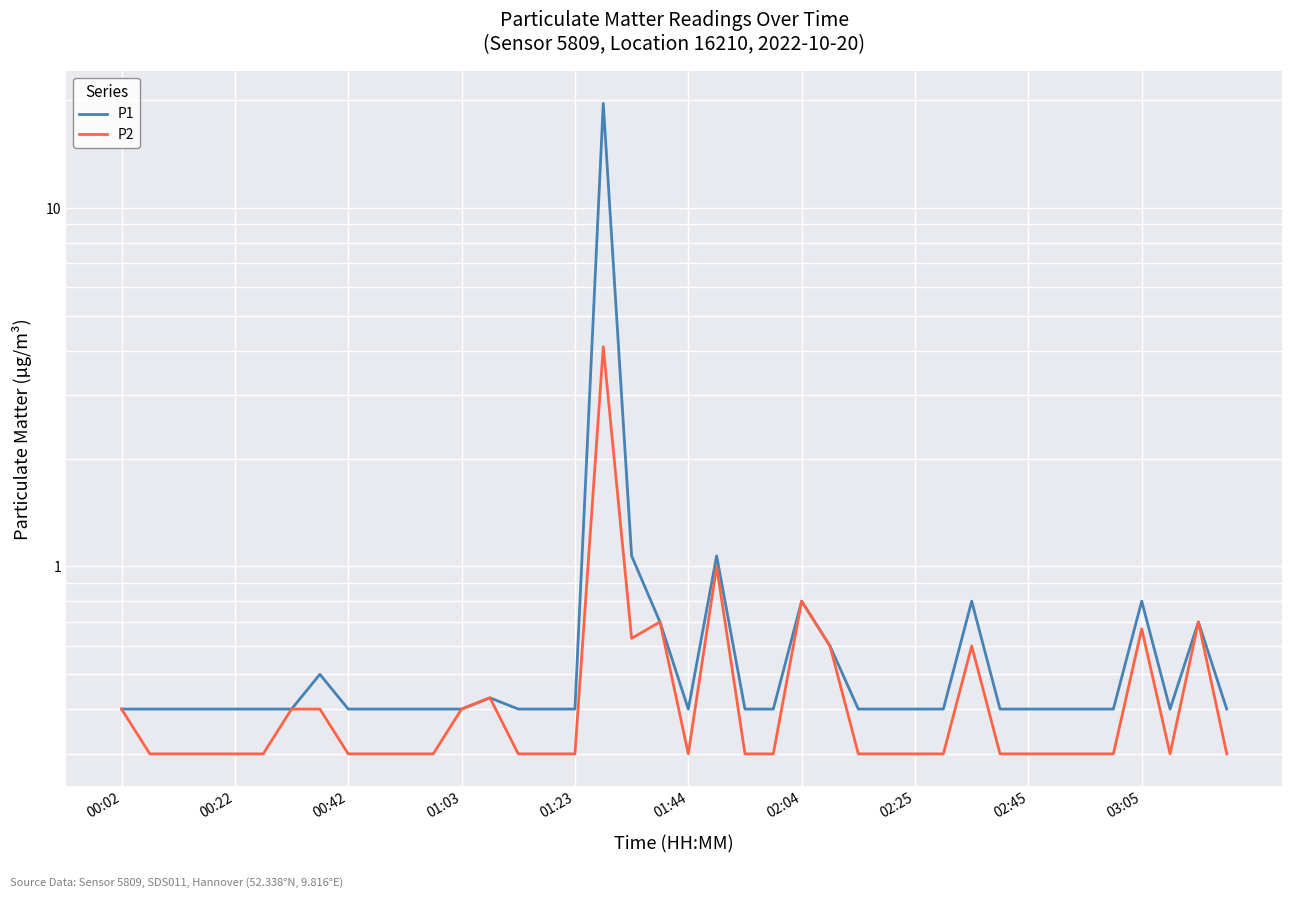

List the series in order of their peak value, highest first.

P1, P2